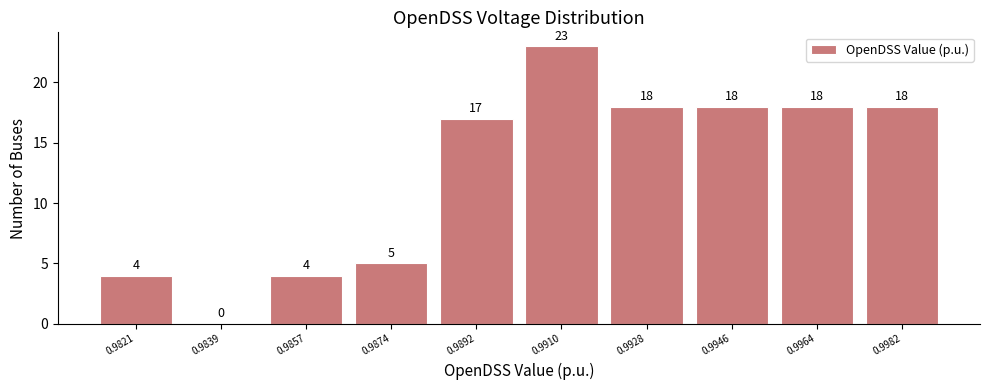

Reading right to left, transcribe all the data shown in this chart.

0.9982=18	0.9964=18	0.9946=18	0.9928=18	0.9910=23	0.9892=17	0.9874=5	0.9857=4	0.9839=0	0.9821=4